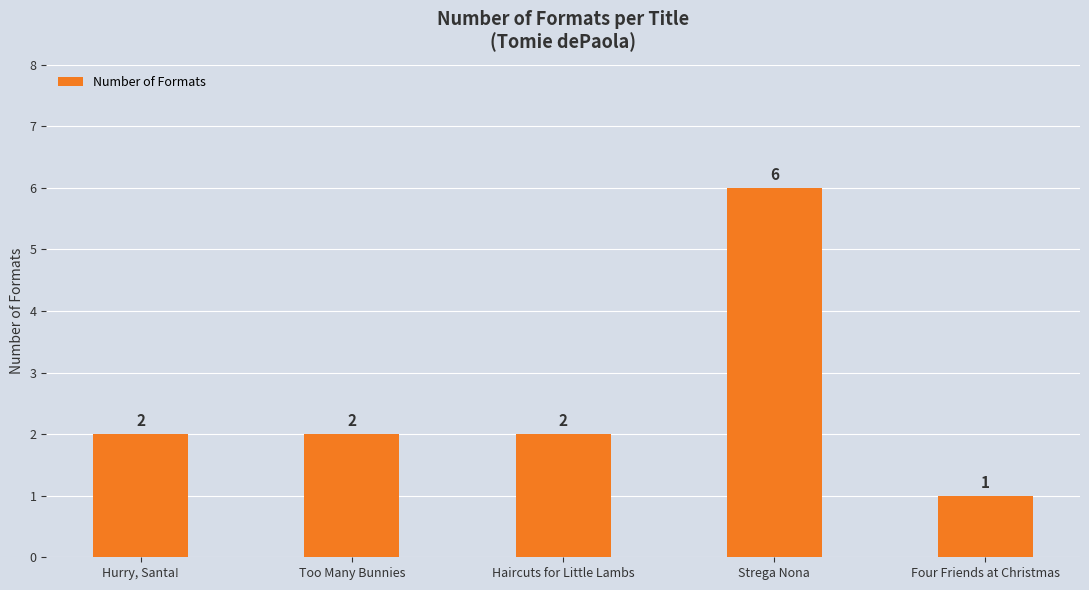

Count the values in the range 2 to 3.

3